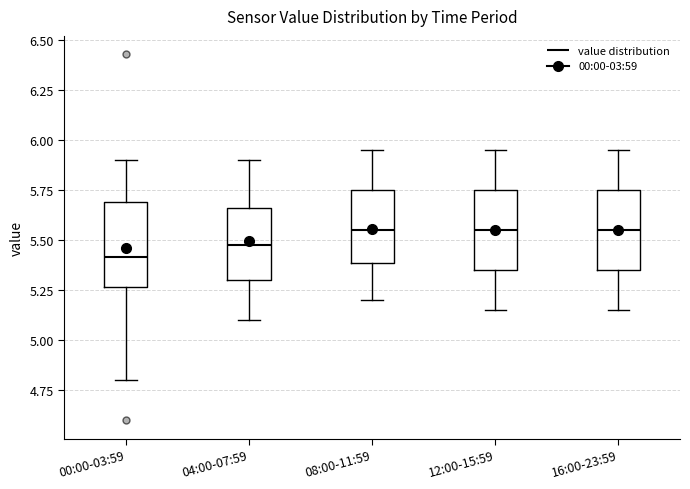

Reading left to right, transcribe this box plot: for each box, give where its median line is, the range the box spans, and where its two whiskers end, as read against the y-axis. The values are not printed on the chart, so give them approximately, as read against the axis.

00:00-03:59: median 5.40, box 5.25 to 5.70, whiskers 4.80 to 5.90
04:00-07:59: median 5.50, box 5.30 to 5.65, whiskers 5.10 to 5.90
08:00-11:59: median 5.55, box 5.40 to 5.75, whiskers 5.20 to 5.95
12:00-15:59: median 5.55, box 5.35 to 5.75, whiskers 5.15 to 5.95
16:00-23:59: median 5.55, box 5.35 to 5.75, whiskers 5.15 to 5.95